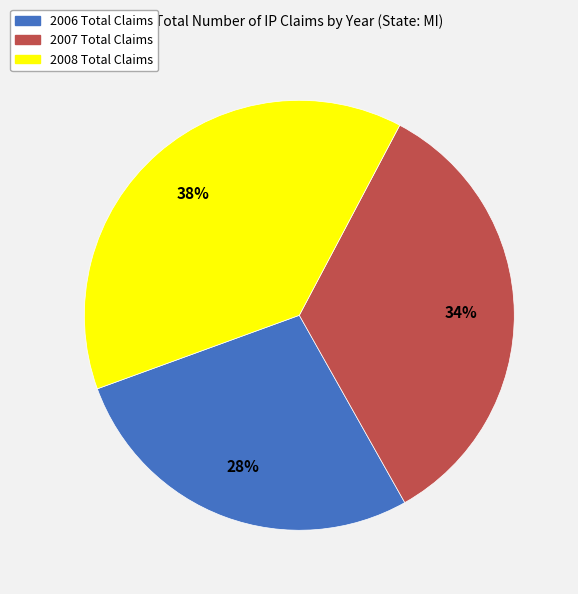

To the nearest percent, what percentage of the pie is 2006 Total Claims?

28%